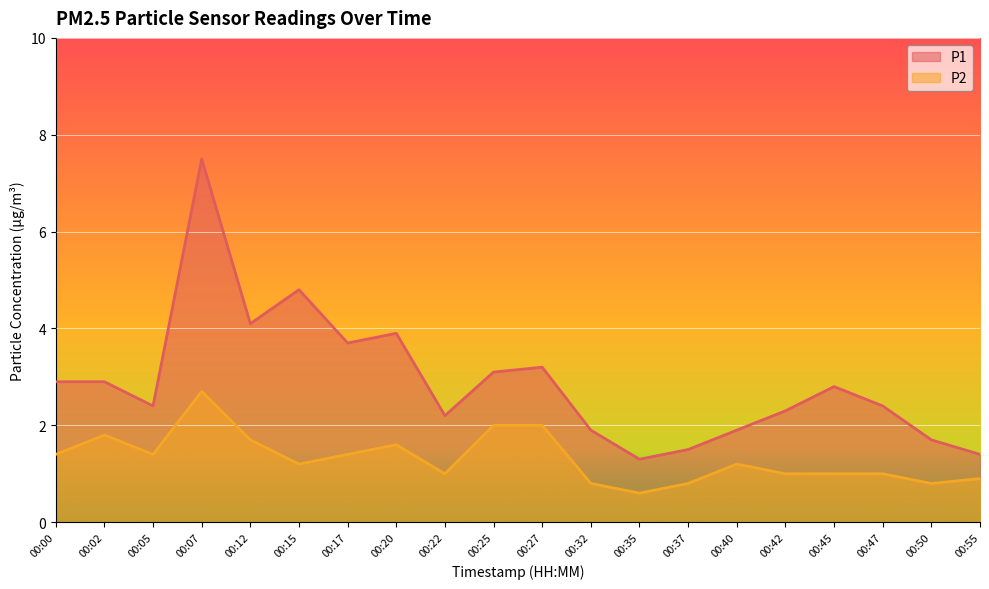

At which category does P1 reach its first local valley?

00:05